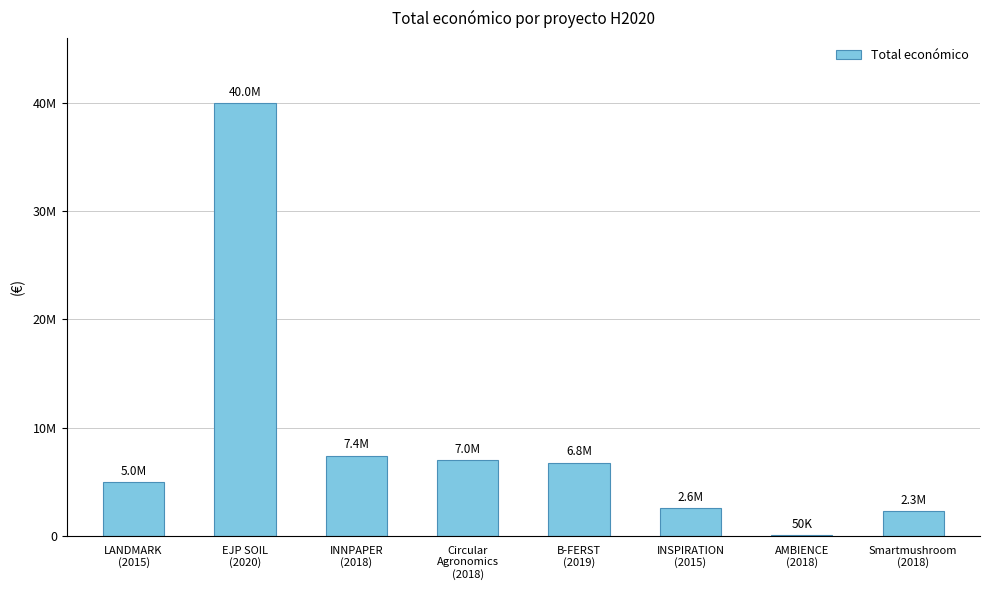

How many data points are less than 6787075?

4